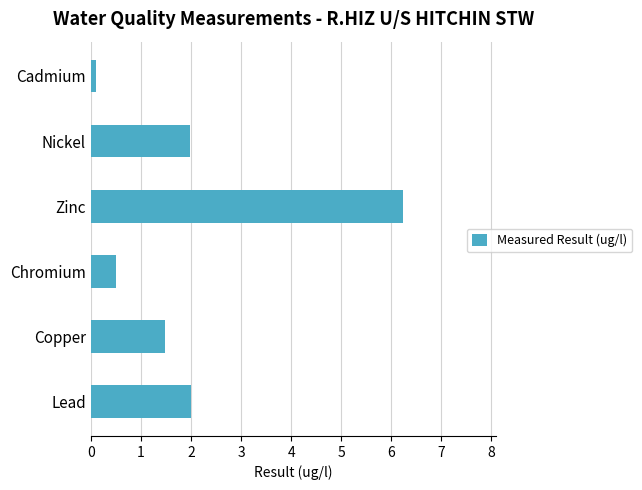

Reading bottom to top, what are all the values shown in this chart?

2.0	1.5	0.5	6.2	2.0	0.1